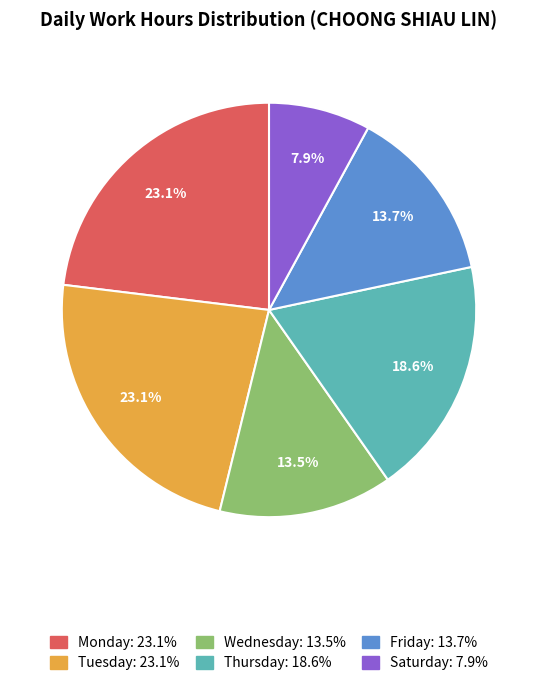

Does any single category account for the majority?

No